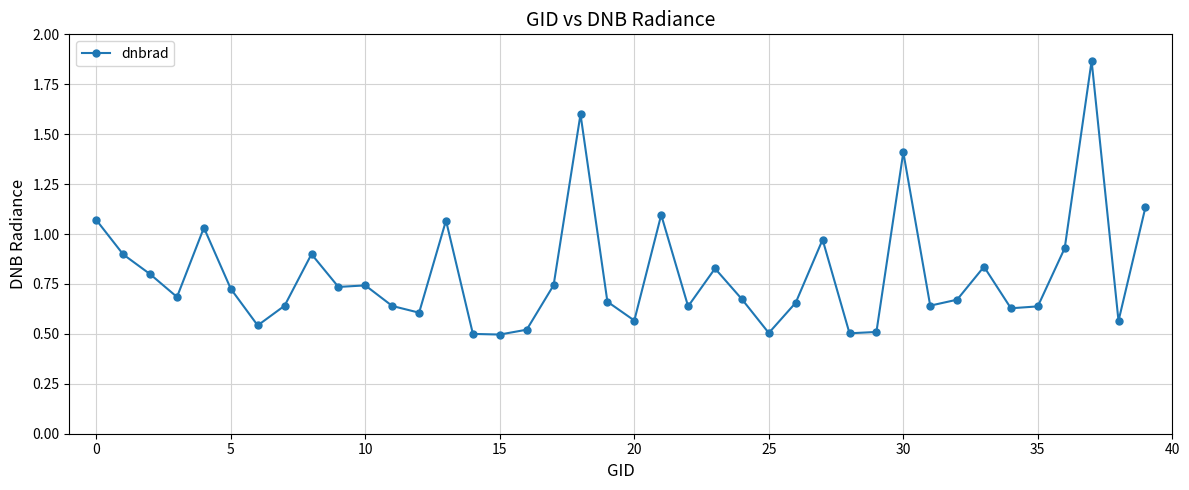

What is the difference between the maximum and minimum values?

1.4